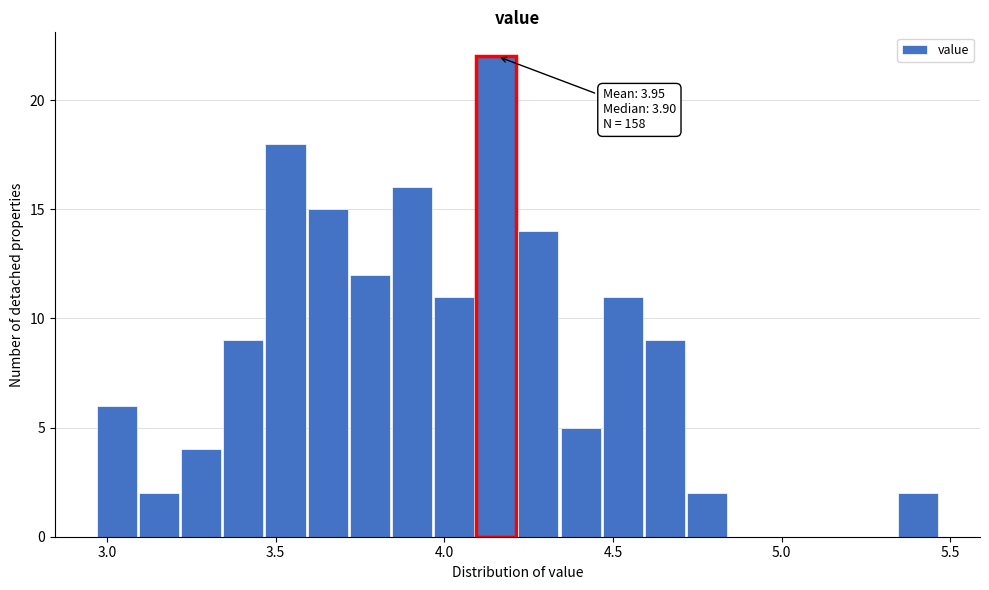

Read against the x-axis, roughly where is the centre of the tallest bar?

4.15